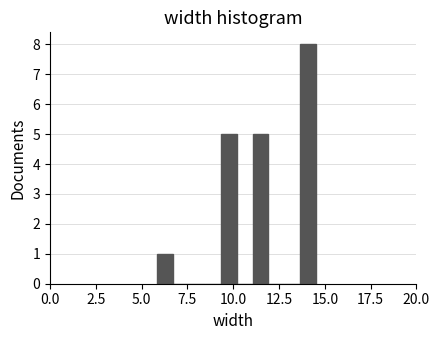

Read against the x-axis, roughly where is the centre of the tallest bar?

14.0